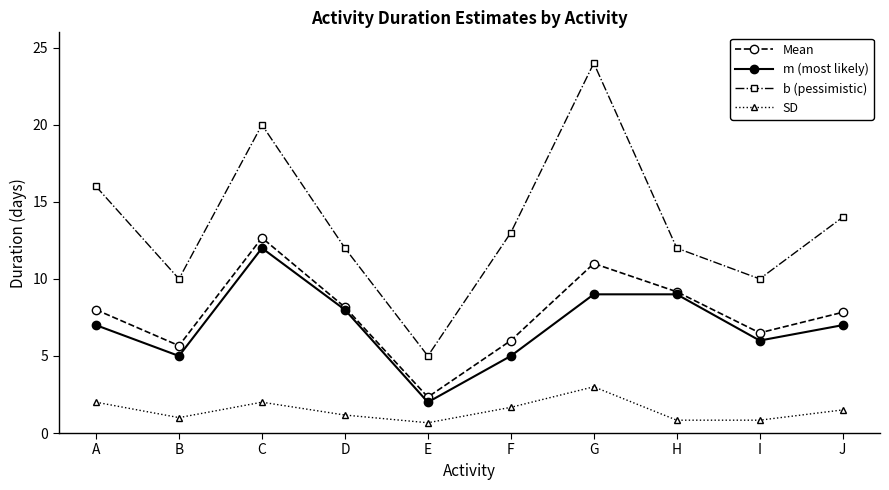

Where is the first local minimum for Mean?

B